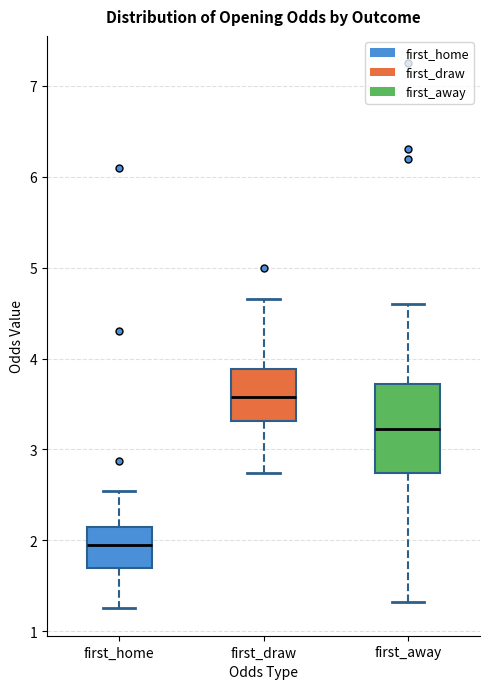

Reading left to right, transcribe this box plot: for each box, give where its median line is, the range the box spans, and where its two whiskers end, as read against the y-axis. The values are not printed on the chart, so give them approximately, as read against the axis.

first_home: median 1.9, box 1.7 to 2.2, whiskers 1.3 to 2.5
first_draw: median 3.6, box 3.3 to 3.9, whiskers 2.7 to 4.7
first_away: median 3.2, box 2.7 to 3.7, whiskers 1.3 to 4.6